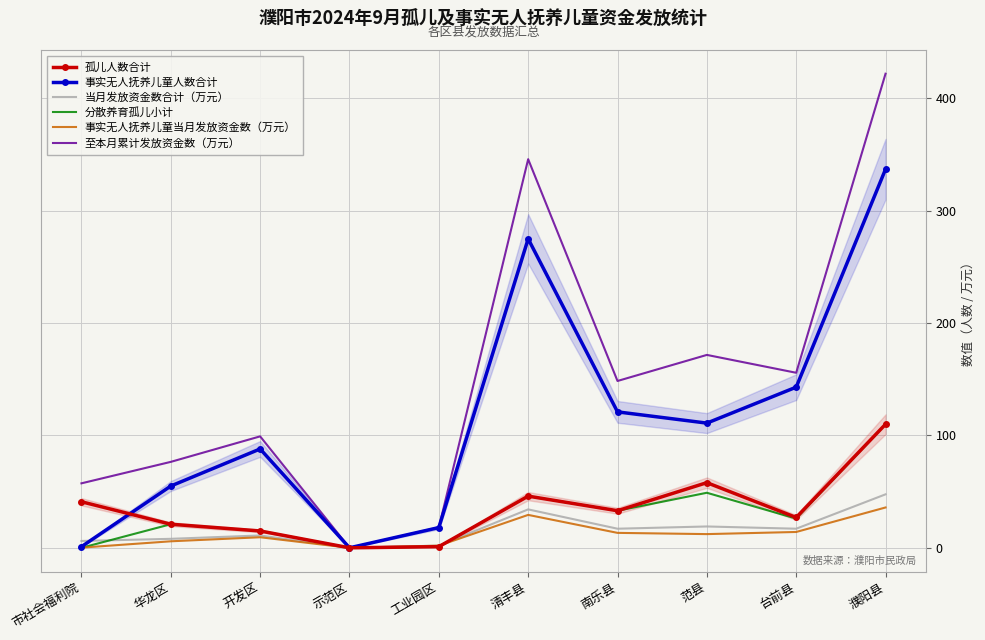

Which category has the lowest value across all series?

示范区